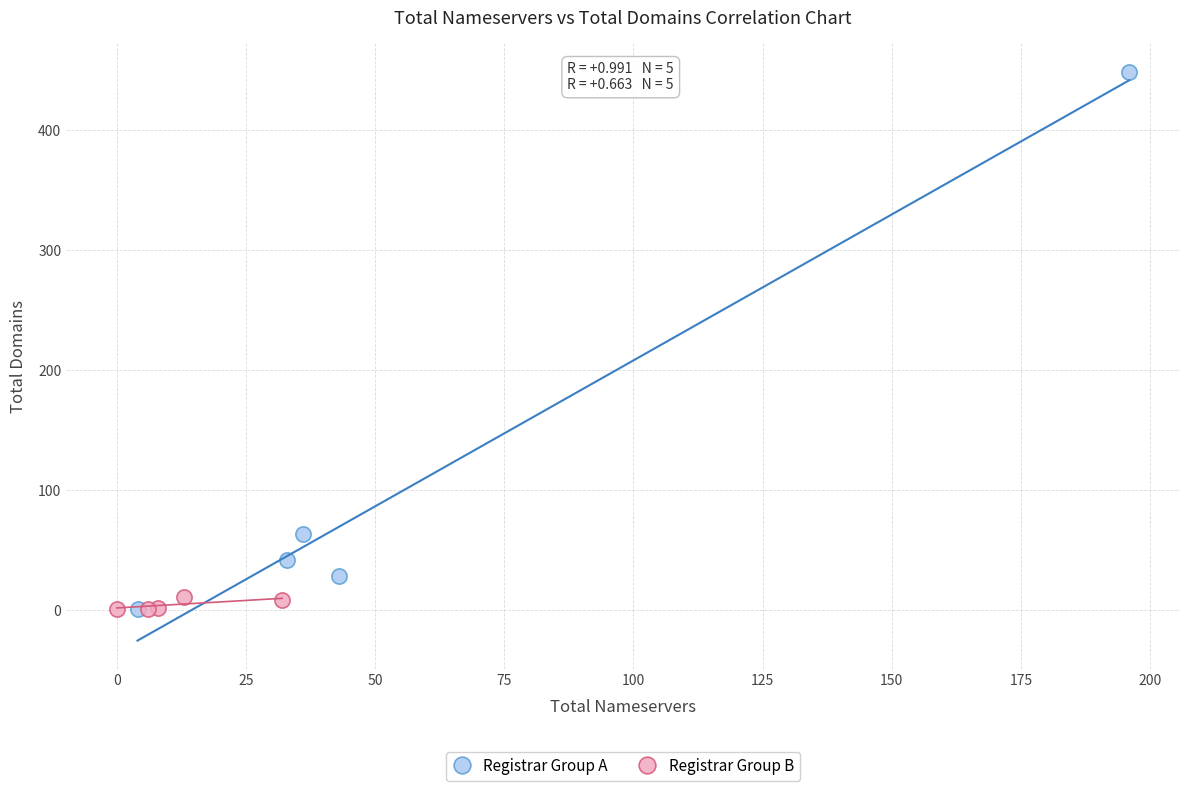

Which series reaches the maximum Y coordinate?

Registrar Group A